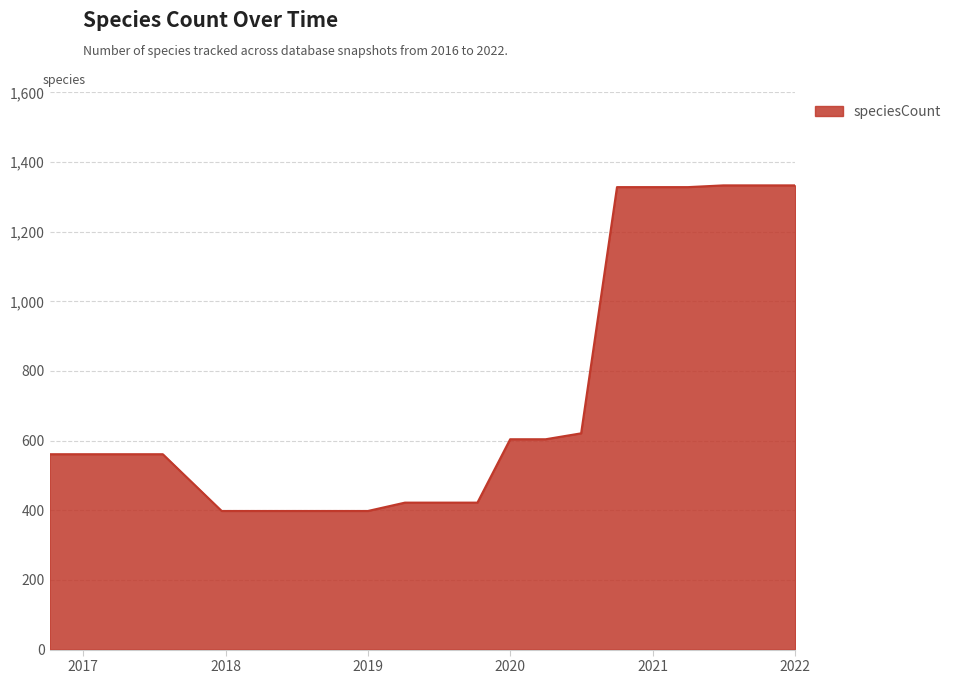

What is the maximum value shown in the chart?

1333